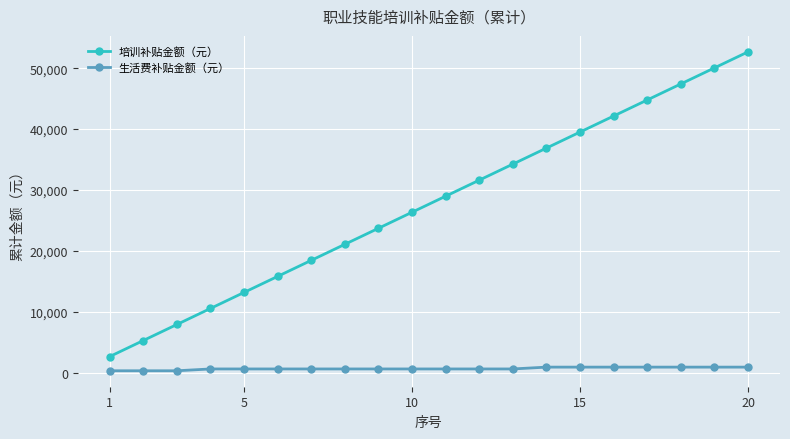

Rank the series by their average value, from highest to lowest.

培训补贴金额（元）, 生活费补贴金额（元）